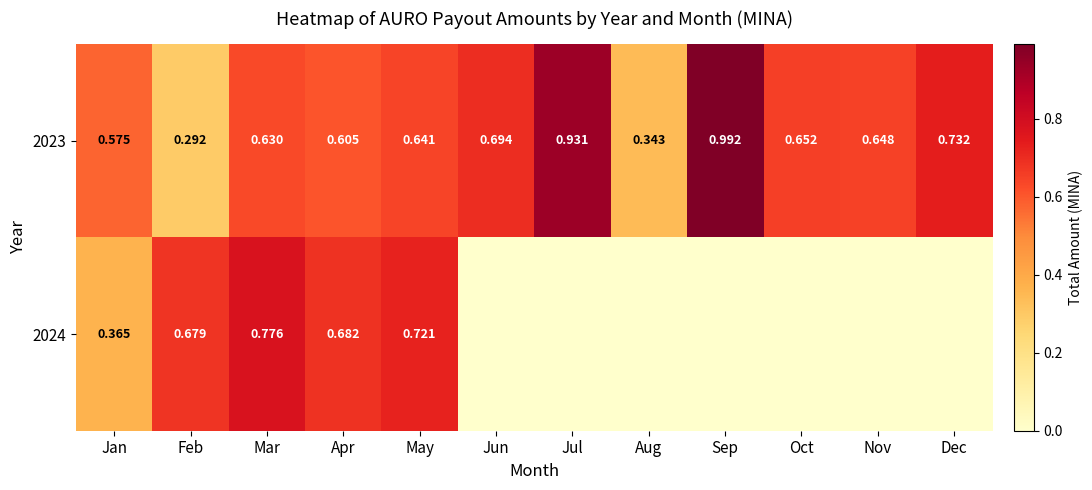

Is the value of 2023 at Jun greater than the value of 2024 at Apr?

Yes